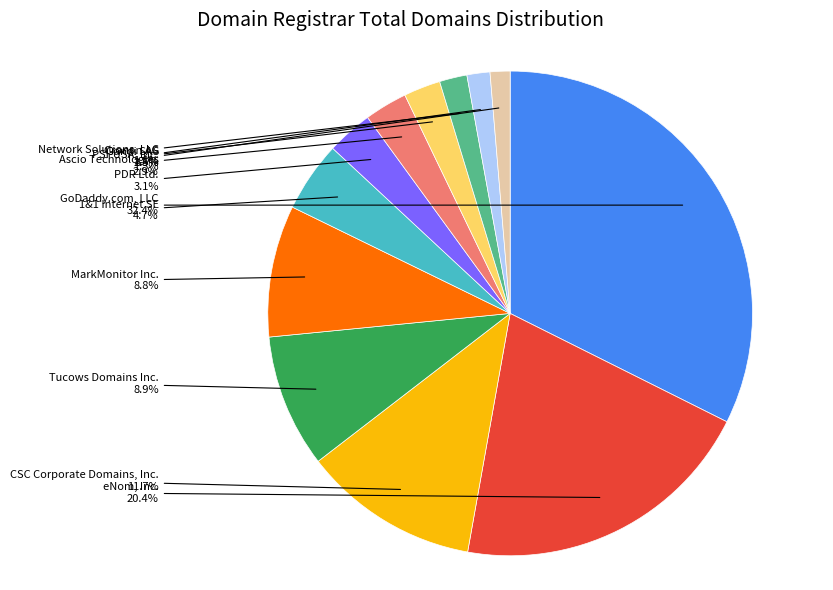

Does any single category account for the majority?

No